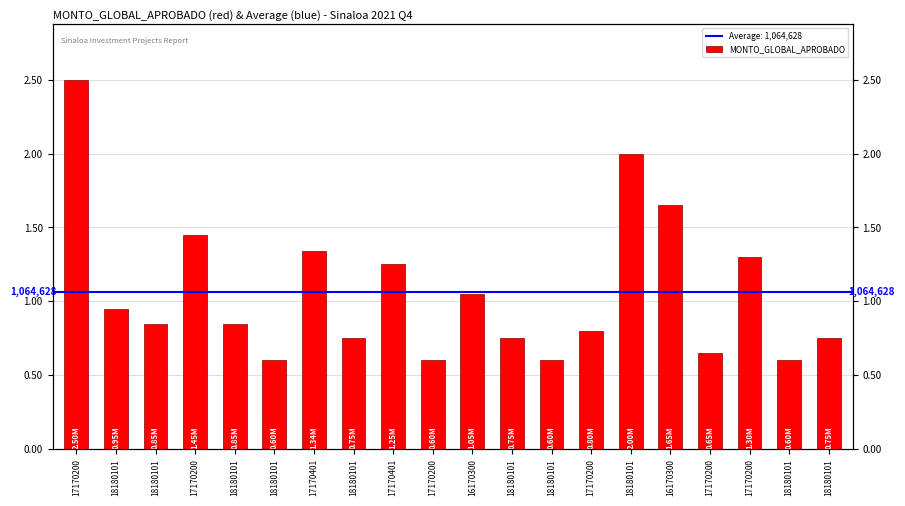

What is the label of the 9th bar from the right?

18180101